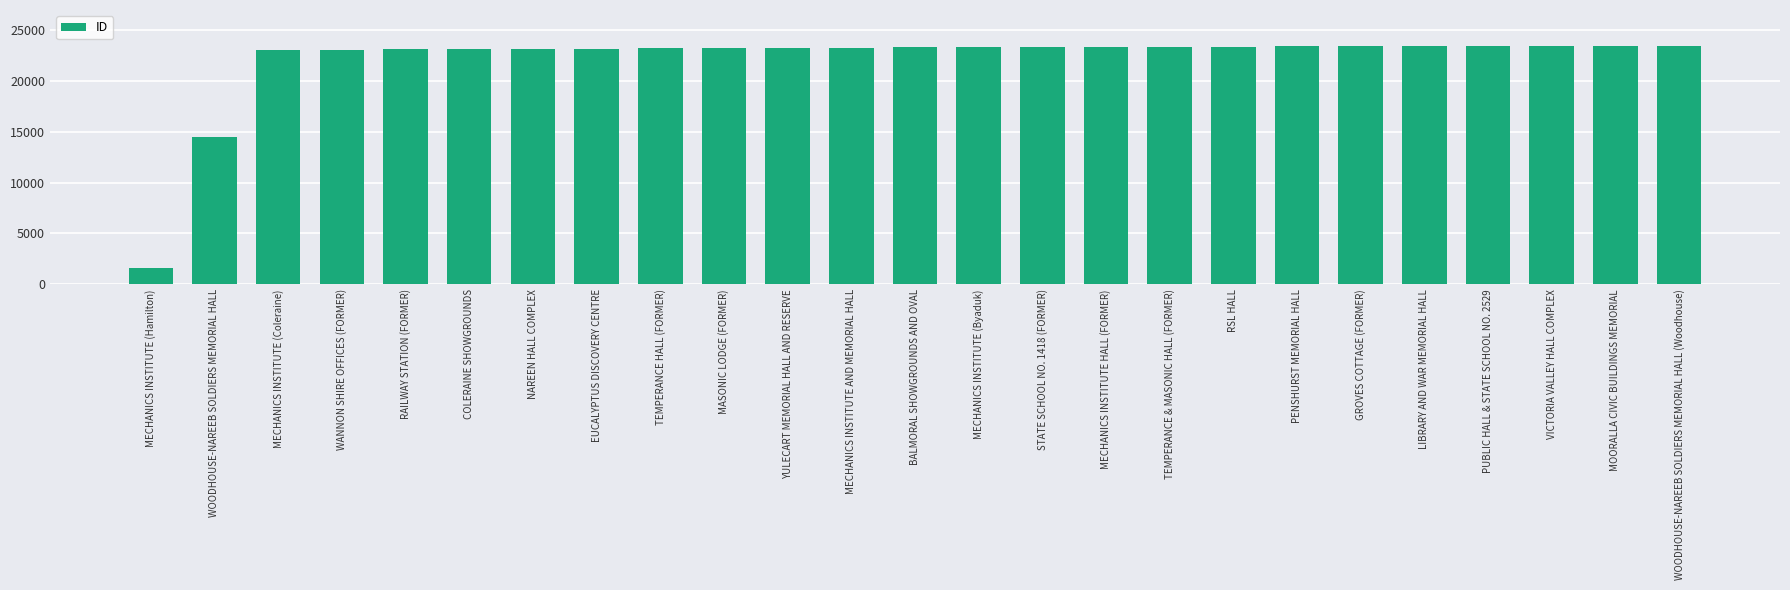

What is the approximate value at MECHANICS INSTITUTE AND MEMORIAL HALL, to the nearest 100?

23200